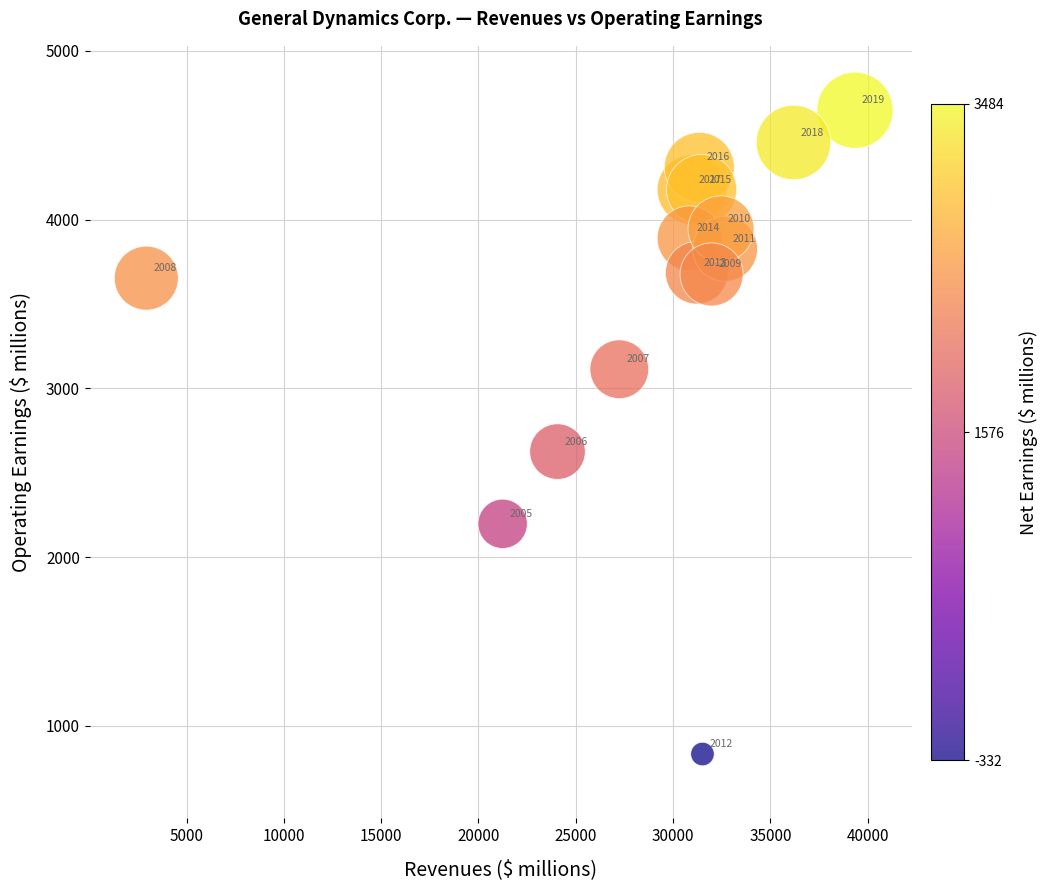

What Y value in the scatter plot is closest to 2740?

2625